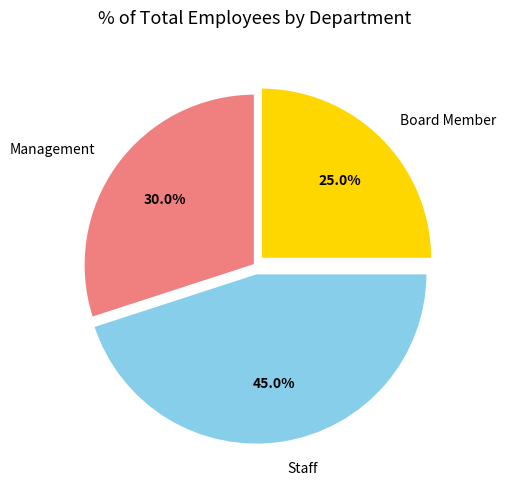

What is the total percentage of Management and Board Member?

55.0%